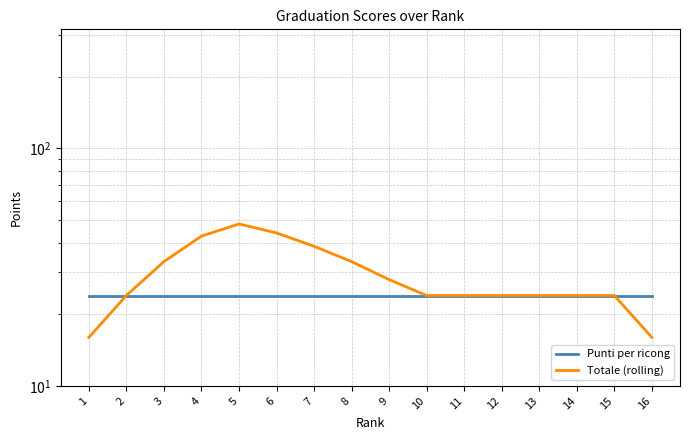

True or false: Punti per ricong and Totale (rolling) intersect in this chart.

False